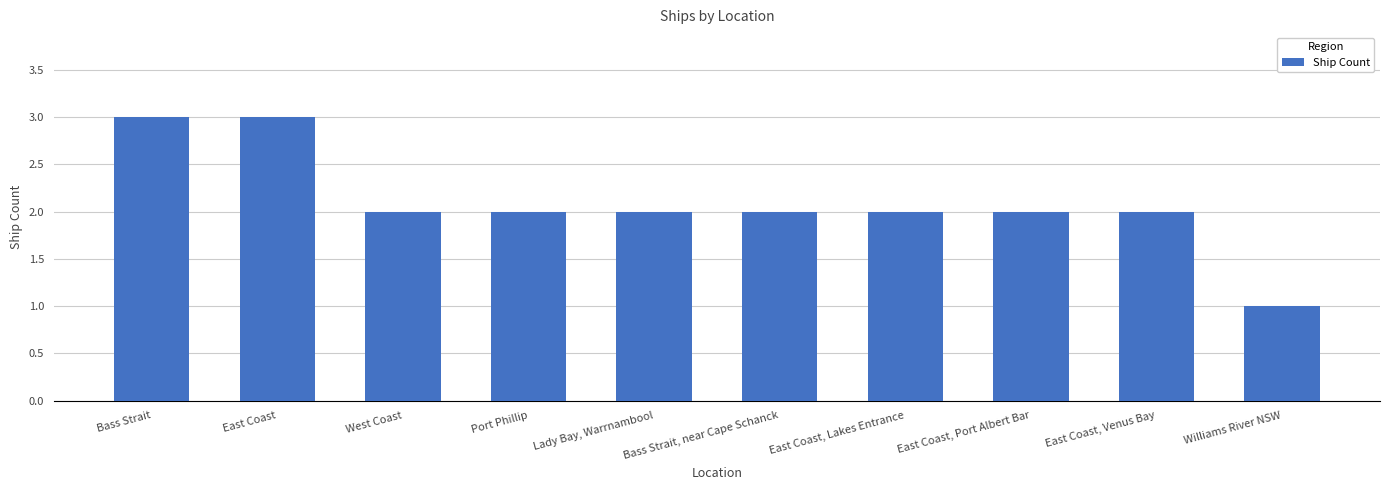

How many bars are there in total?

10